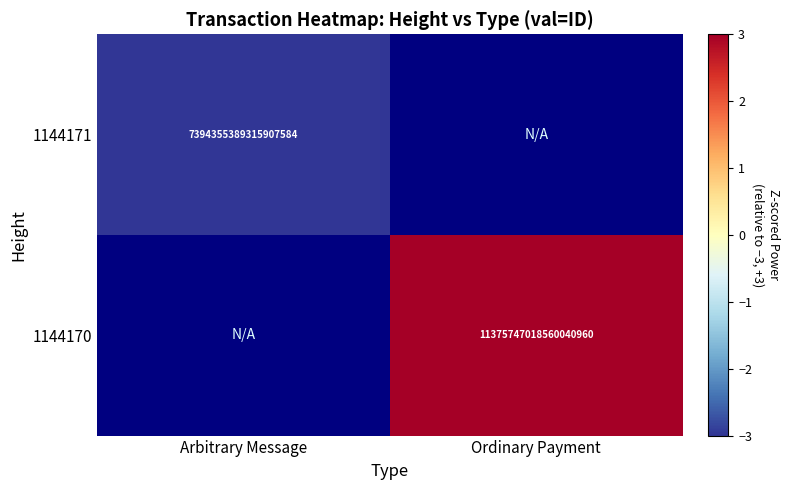

The value of 1144170 at Ordinary Payment is 15140252794692685824. True or false?

False